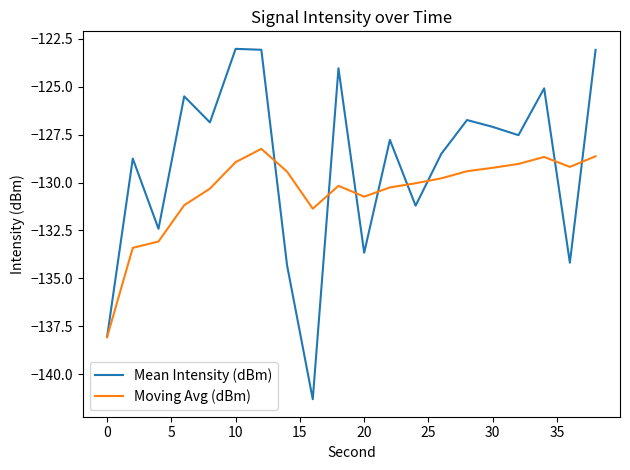

What is the greatest value displayed?

-123.0